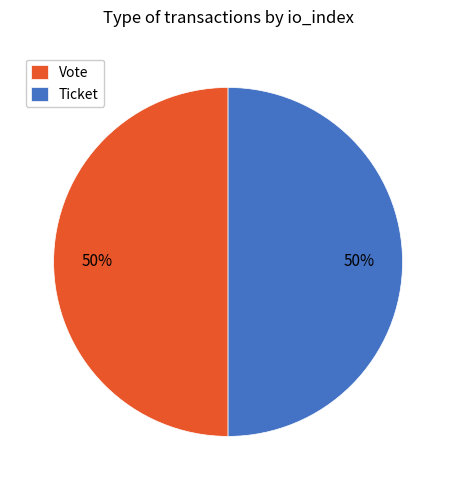

The Ticket slice represents 50% of the pie. True or false?

True